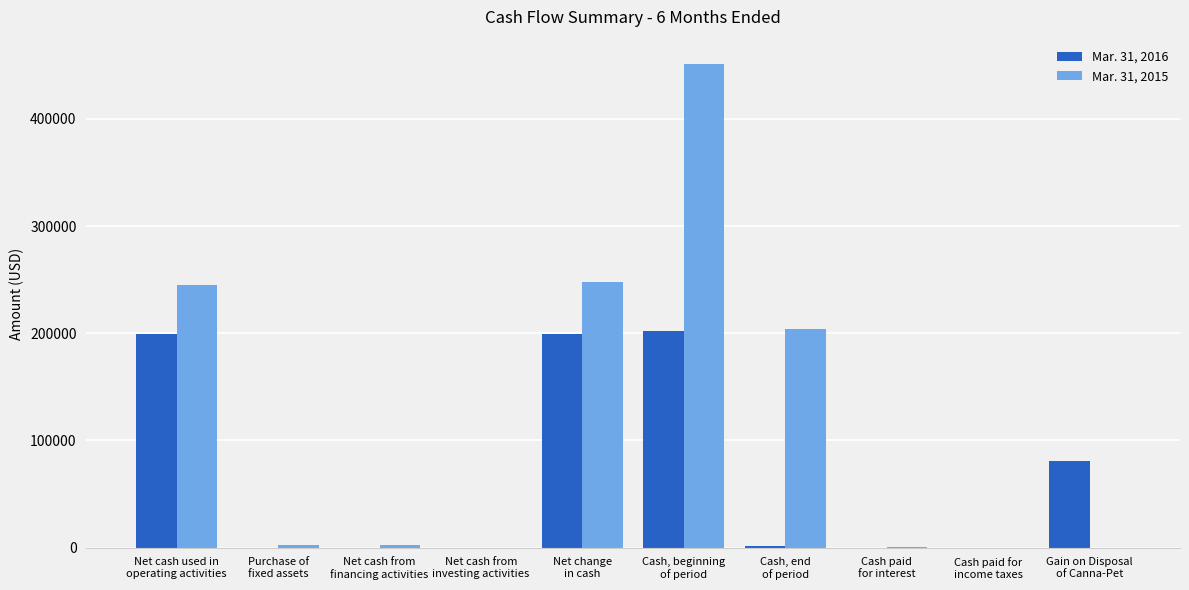

The value of Mar. 31, 2016 at Cash paid
for interest is 0. True or false?

True